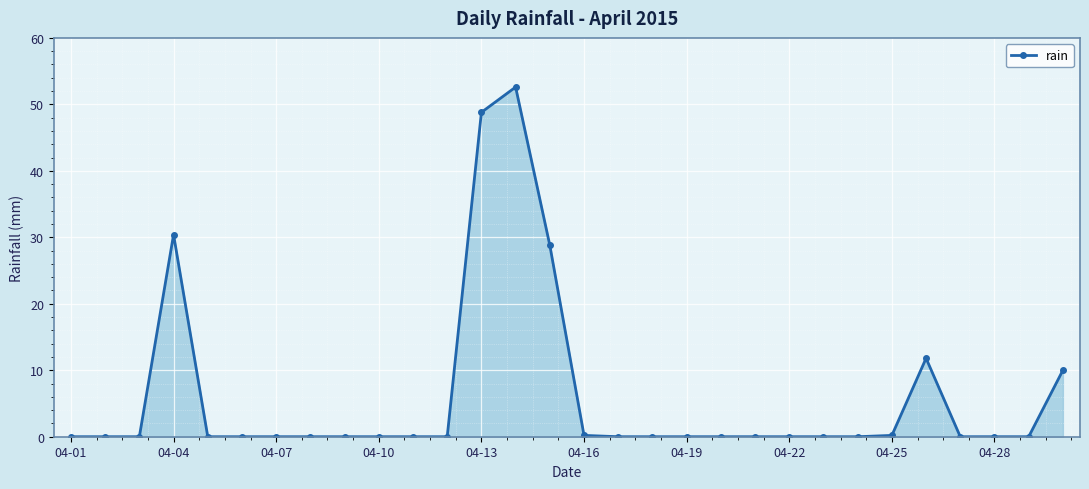

True or false: the data has more than 1 interior local peaks.

True